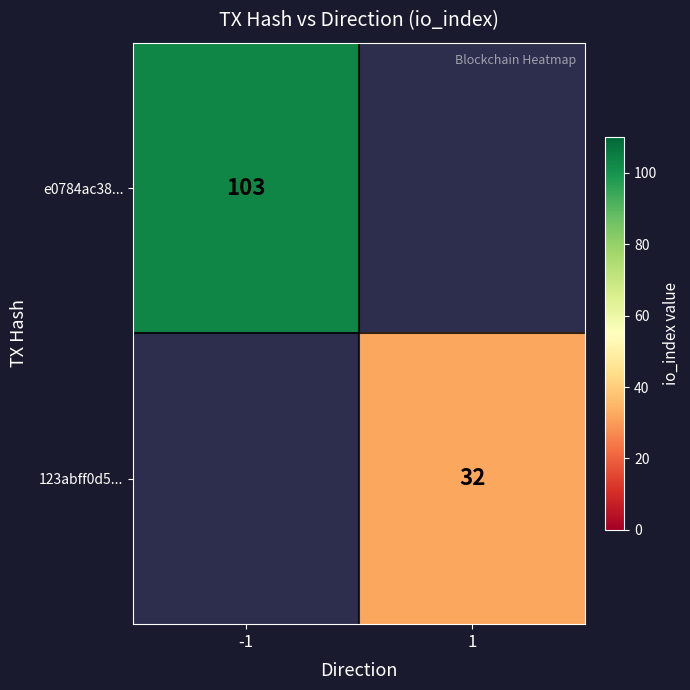

True or false: e0784ac38... has a value of 150 at -1.

False